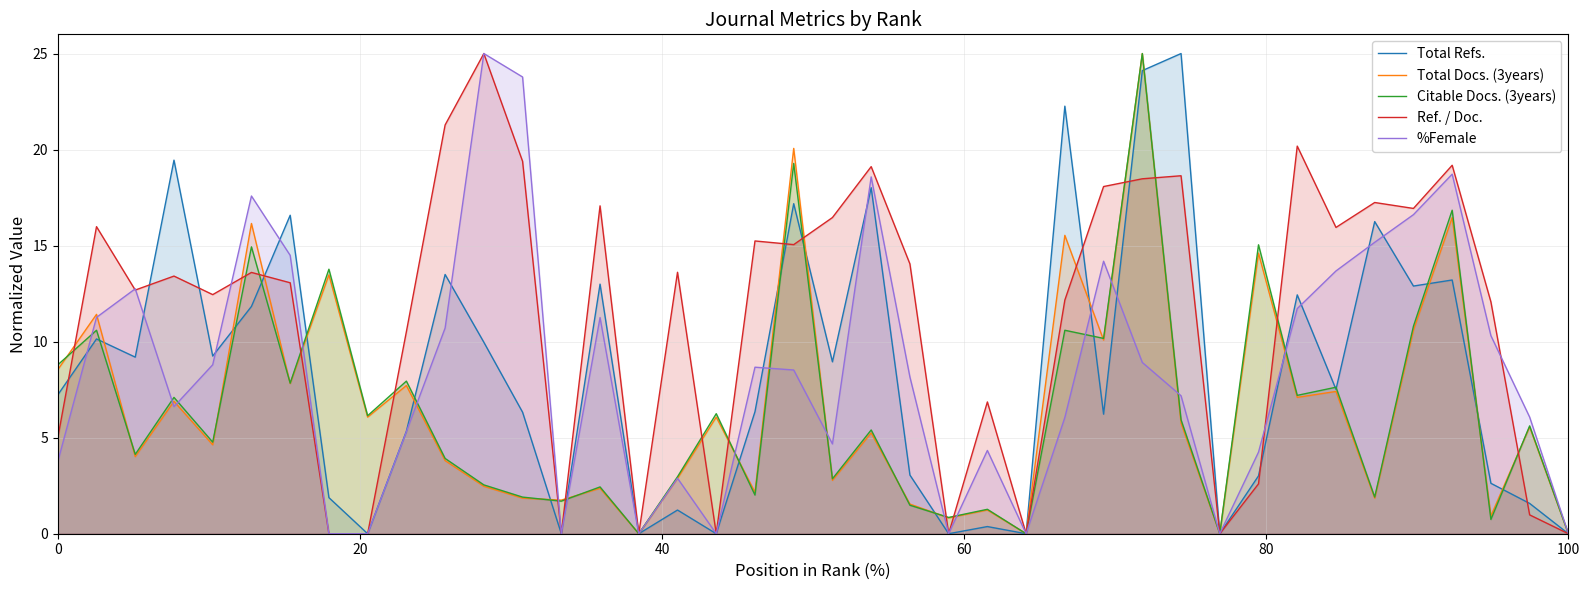

What is the maximum value shown in the chart?

25.0